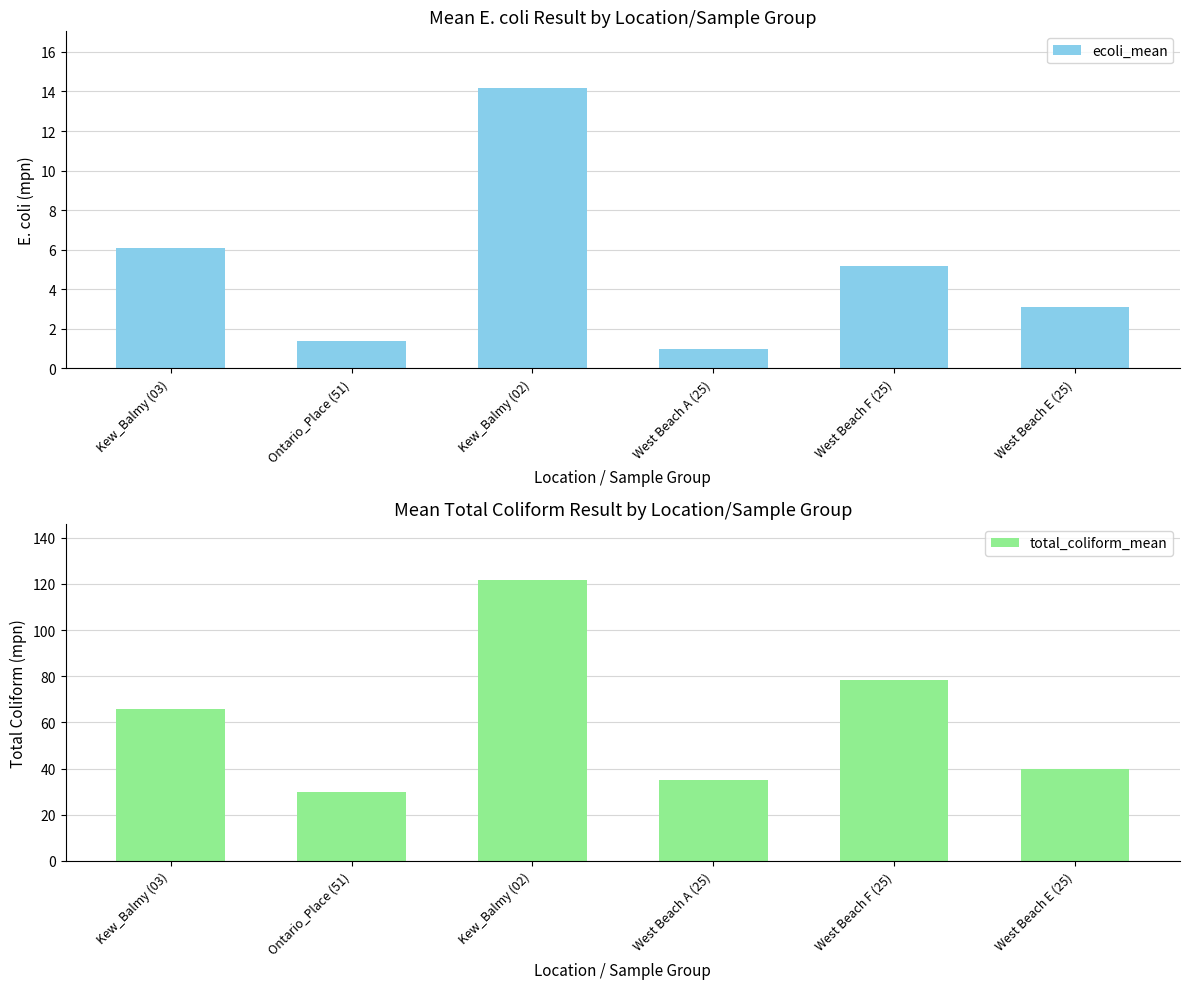

What value does the total_coliform_mean series have at West Beach F (25)?

78.4